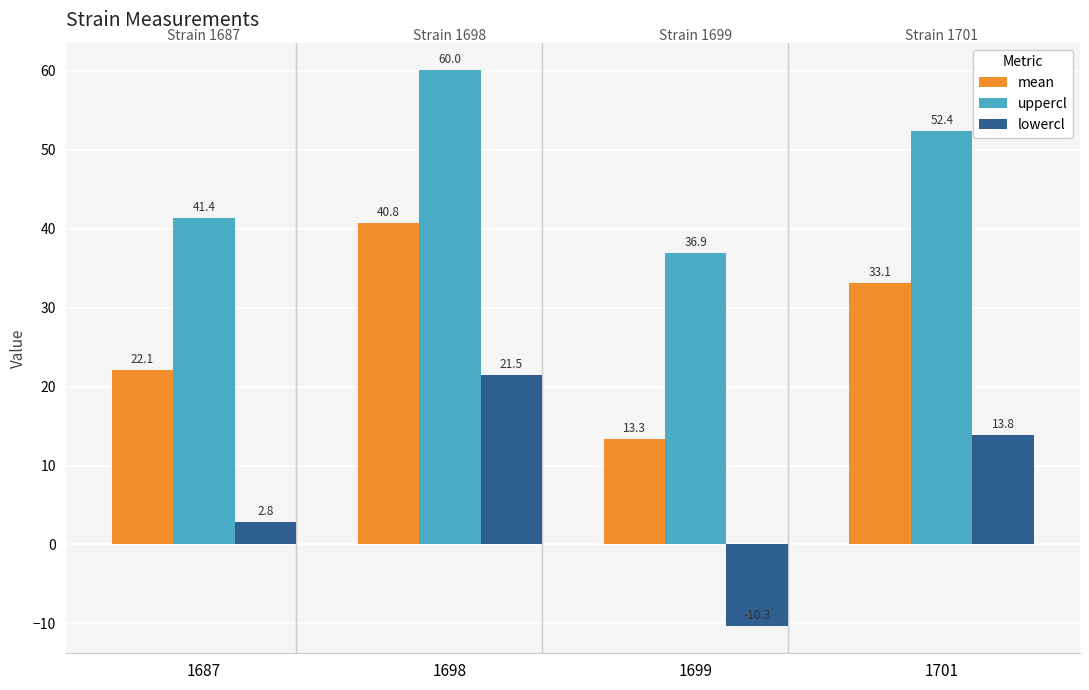

Rank the series by their average value, from highest to lowest.

uppercl, mean, lowercl